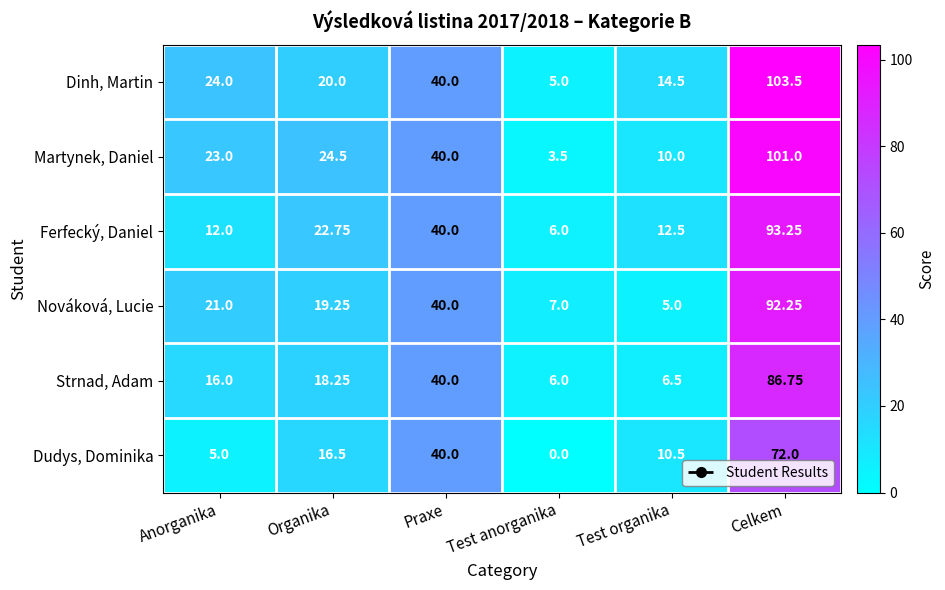

Which category has the lowest value in the Dinh, Martin series?

Test anorganika